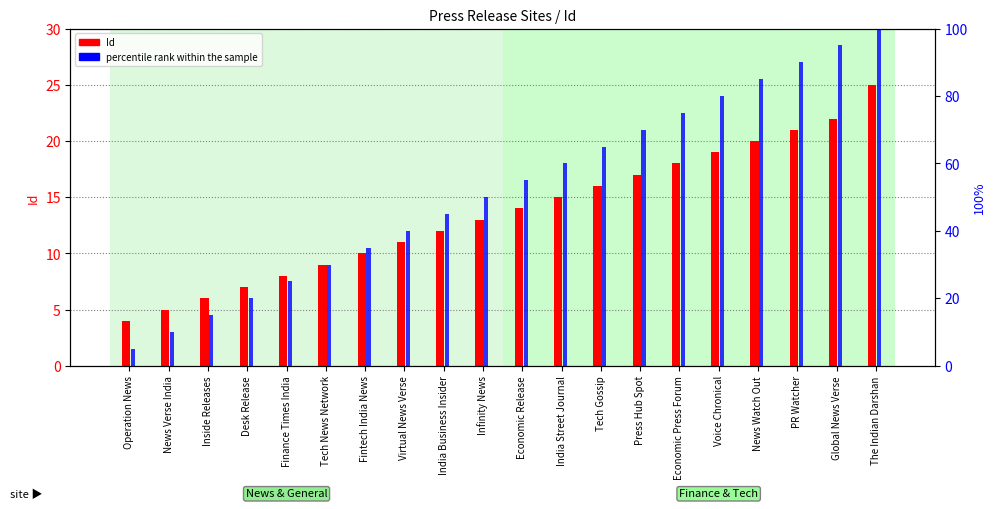

At which category is the sum across all series the highest?

The Indian Darshan